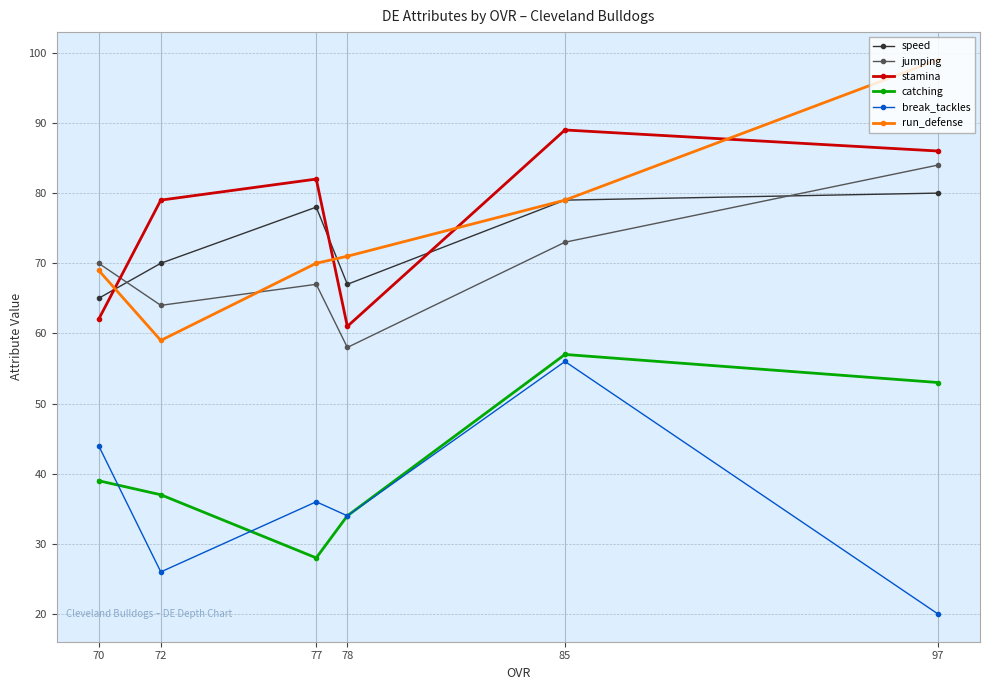

How many intersections are there between stamina and jumping?

1